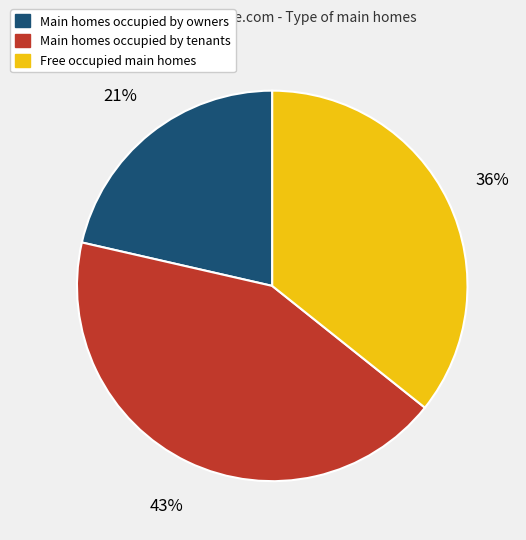

To the nearest percent, what is the average slice percentage?

33%